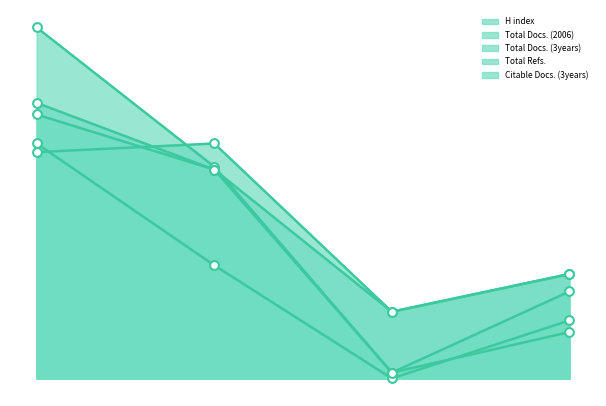

Which series has the largest total across all categories?

Total Refs.